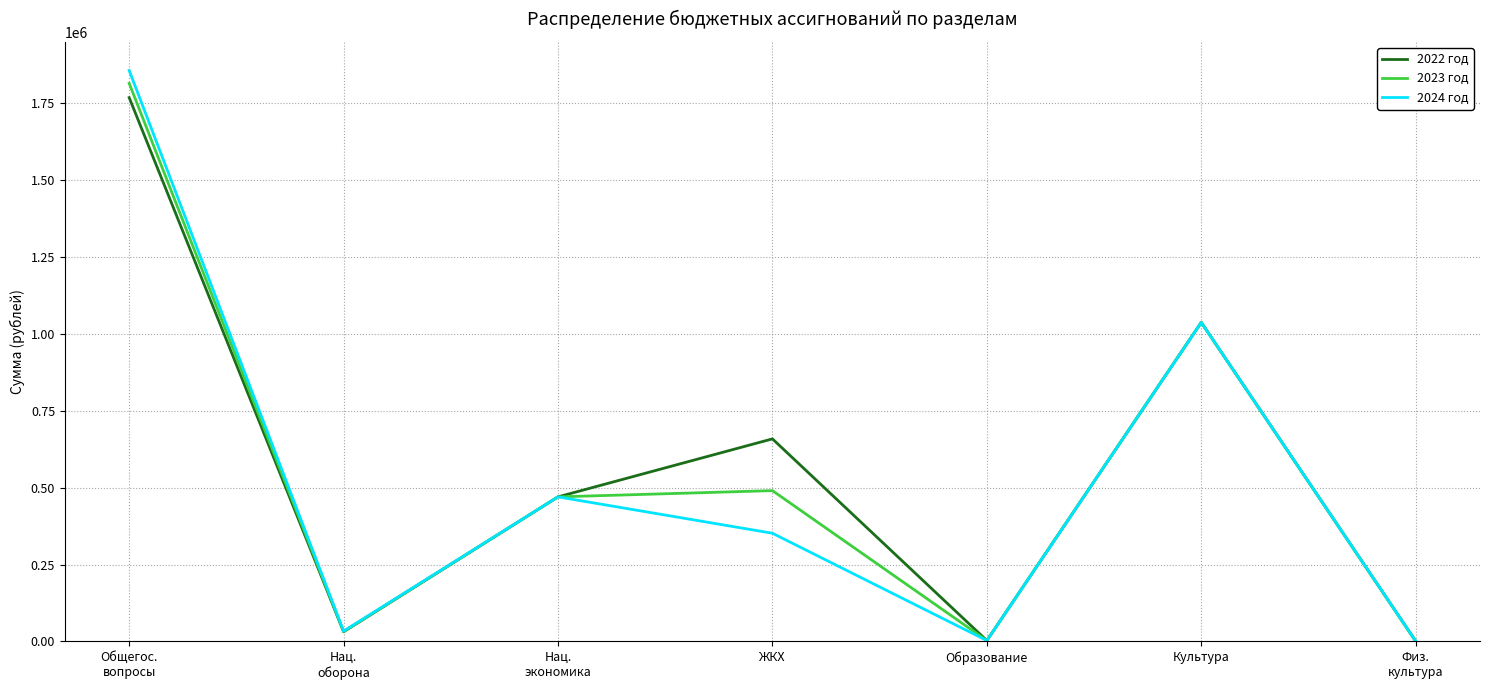

At which category does 2022 год reach its first local valley?

Нац.
оборона